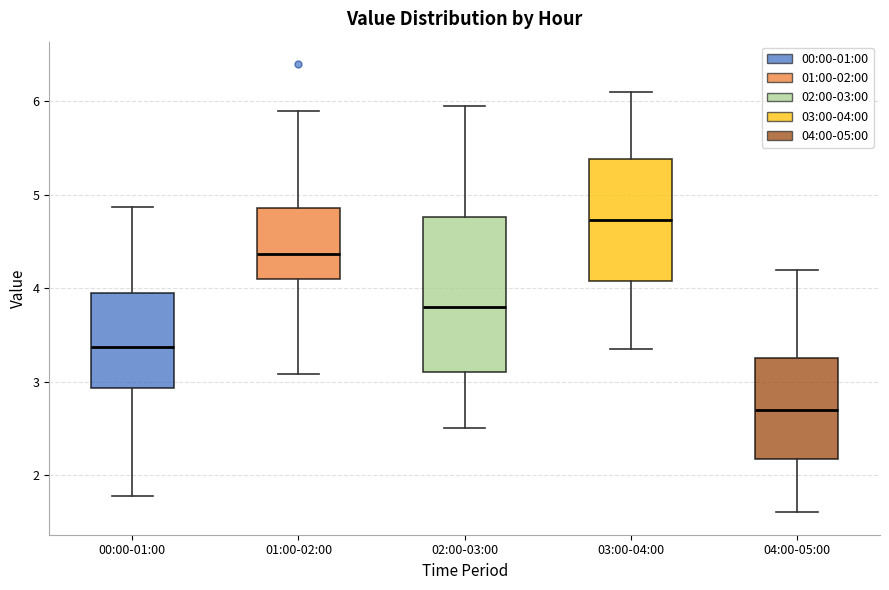

Where is the lower edge of the box for 00:00-01:00 on the y-axis? The values are not printed on the chart, so give them approximately, as read against the axis.

2.9